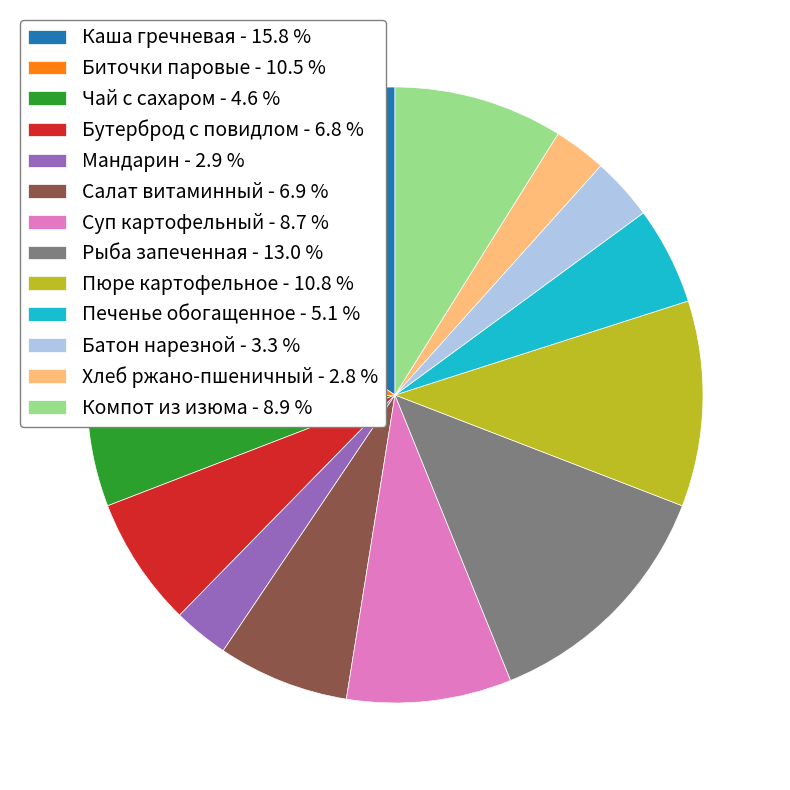

Between Салат витаминный - 6.9 % and Каша гречневая - 15.8 %, which is larger?

Каша гречневая - 15.8 %